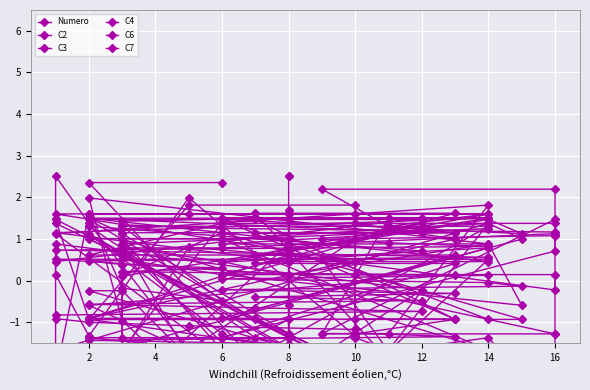

Reading left to right, extract all data points from this chart.

Numero: -1.7	-1.6	-1.5	-1.4	-1.3	-1.3	-1.2	-1.1	-1.0	-0.9	-0.8	-0.7	-0.6	-0.6	-0.5	-0.4	-0.3	-0.2	-0.1	-0.0	0.0	0.1	0.2	0.3	0.4	0.5	0.6	0.6	0.7	0.8	0.9	1.0	1.1	1.2	1.3	1.3	1.4	1.5	1.6	1.7
C2: 2.4	2.4	-2.8	-0.6	0.1	0.1	-1.3	2.0	-1.3	0.1	0.9	-0.2	-2.8	-2.4	-2.8	1.6	1.6	0.1	-0.6	0.9	0.9	1.3	0.9	-3.2	-1.0	2.0	0.9	0.1	0.5	0.5	-1.7	0.5	-0.2	0.1	0.1	0.5	-2.8	0.9	1.6	0.5
C3: -1.3	1.1	-1.6	-0.9	-0.9	-0.9	1.8	1.8	-0.9	1.5	1.5	-3.0	-0.9	1.5	1.5	1.5	-0.9	1.5	1.1	1.5	0.4	0.8	-1.6	-2.6	-0.2	-0.2	-3.0	-3.0	1.1	1.8	-1.3	-1.3	1.5	1.1	0.8	0.8	1.1	-1.3	1.5	-1.3
C4: -2.7	-3.4	-0.9	-0.9	-0.9	-1.3	0.5	0.8	-3.0	-3.4	0.5	1.5	1.5	1.5	1.2	1.2	1.2	1.2	-0.9	-0.9	1.5	1.5	0.1	1.2	1.2	1.5	0.5	0.5	1.2	1.5	1.5	-1.3	-1.3	-1.3	0.5	0.8	0.8	-3.0	-0.6	0.8
C6: 1.0	1.0	-1.4	-1.4	-2.3	-1.4	1.6	1.6	1.6	-2.3	-2.3	-2.3	-1.4	1.3	0.7	0.4	0.4	-1.4	-2.3	-1.4	-2.3	1.3	1.3	-0.5	-0.2	1.6	1.6	0.7	1.6	1.6	1.3	2.2	2.2	0.7	-1.4	-1.4	1.0	1.0	-1.4	-1.4
C7: 1.4	0.6	0.6	-0.9	1.0	1.4	1.0	-1.7	1.4	2.5	1.4	-2.8	-0.9	-0.9	1.4	0.6	0.6	-0.9	1.0	1.4	1.0	-1.7	1.0	-1.7	-1.7	-1.7	-1.7	-1.7	-1.7	1.4	-1.7	-1.7	-1.7	1.4	1.4	-1.7	0.6	-1.7	2.5	2.5